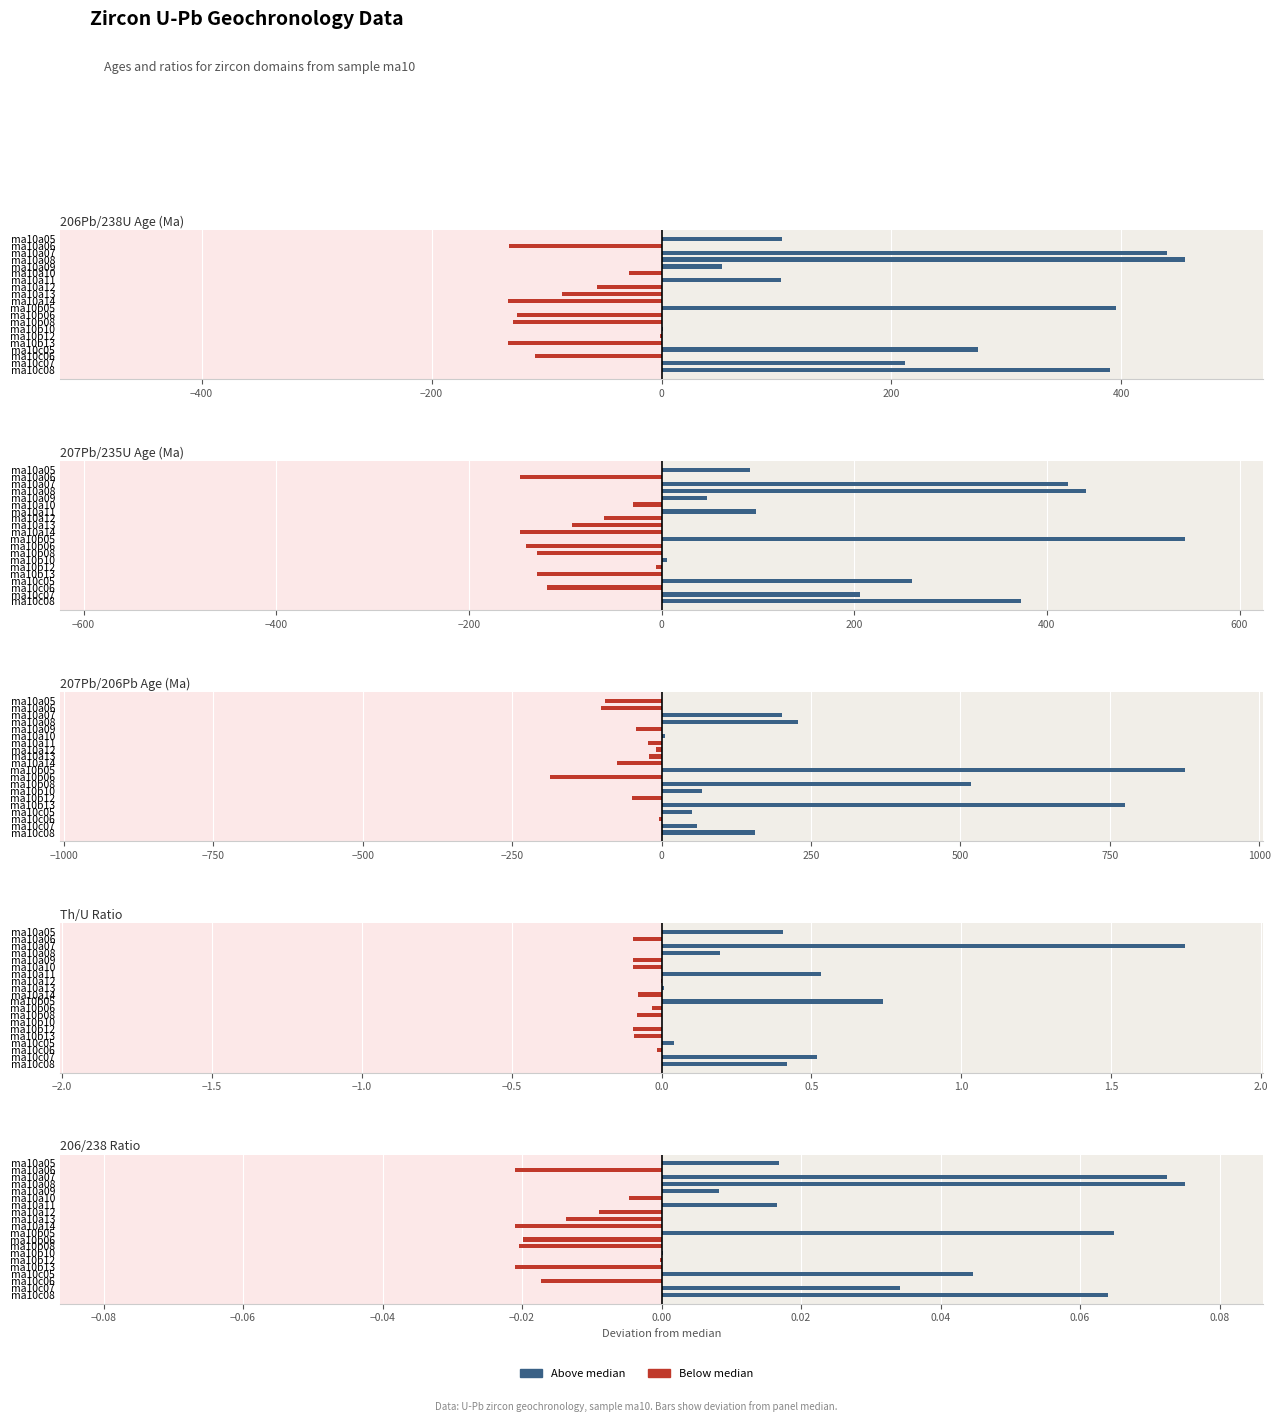

What is the average value of the 207Pb/206Pb AGE (Ma) series?

116.4